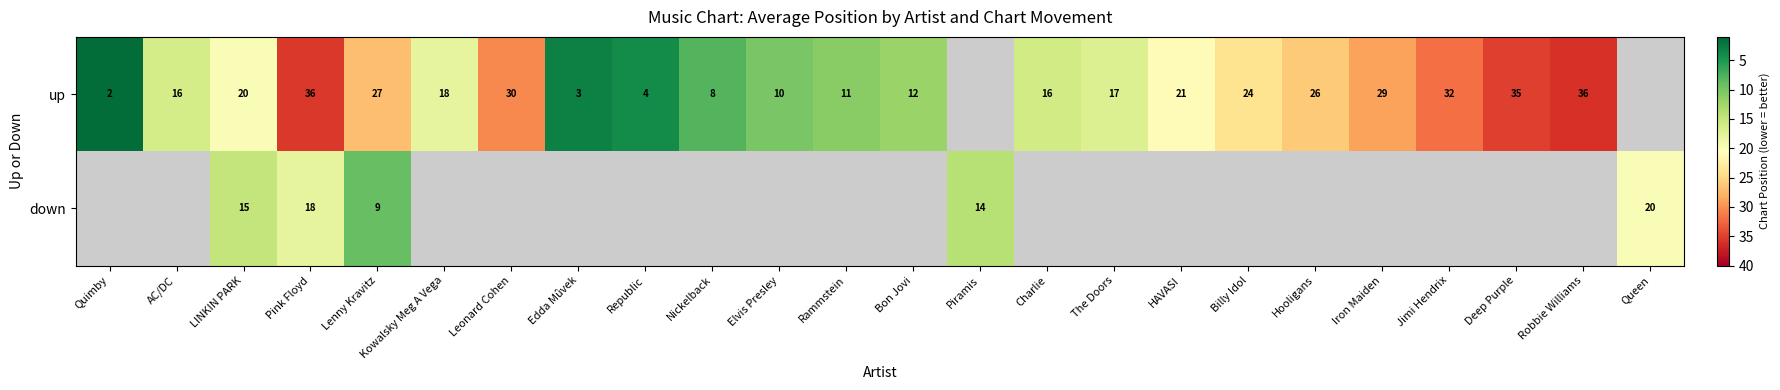

The up series shows 3.0 at Edda Mûvek. True or false?

True